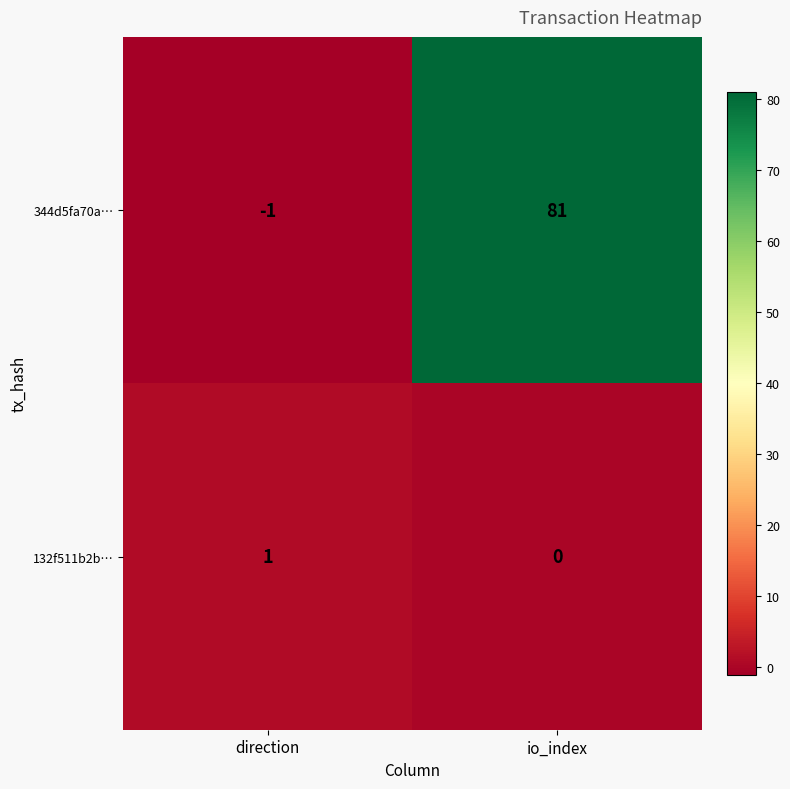

Reading left to right, extract all data points from this chart.

344d5fa70a…: direction=-1	io_index=81
132f511b2b…: direction=1	io_index=0